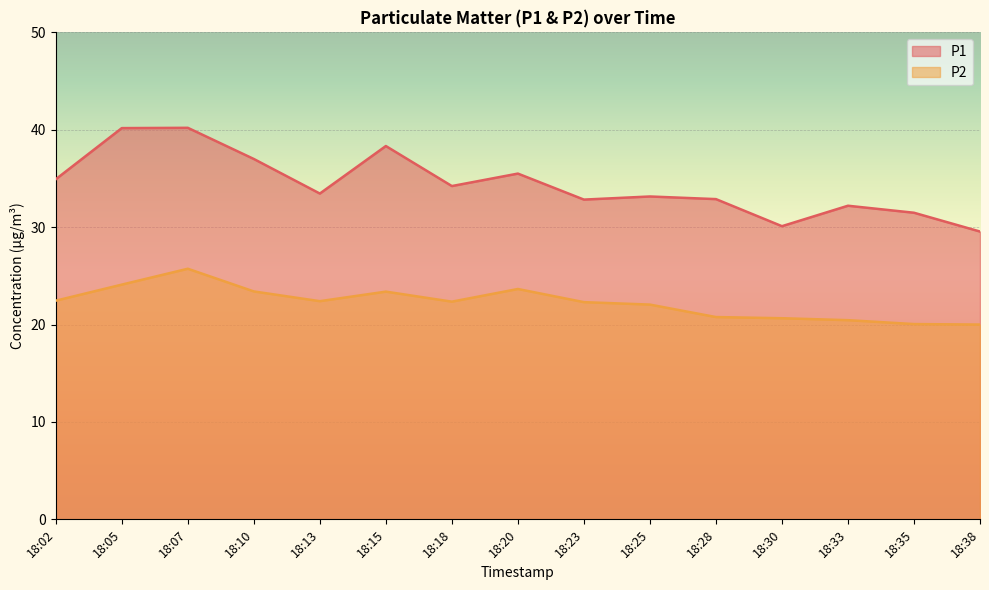

True or false: P2 has a value of 6.6 at 18:30.

False